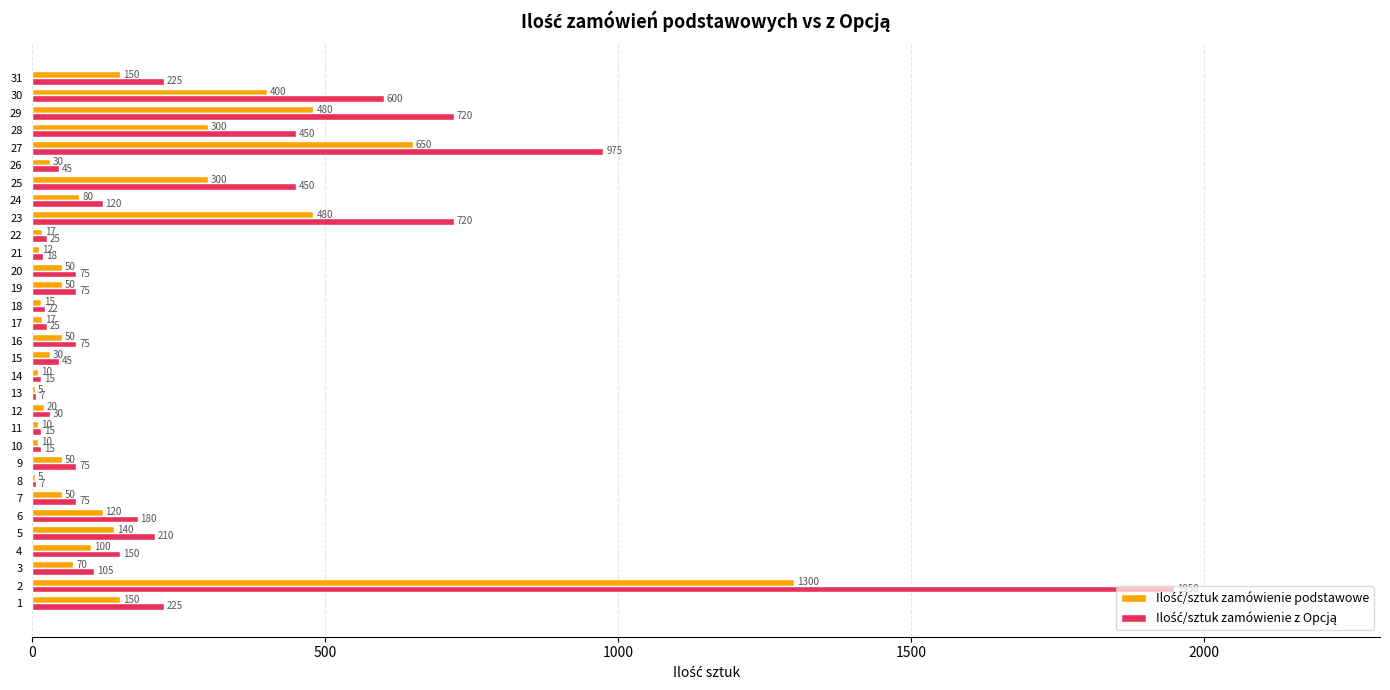

What is the smallest value displayed?

5